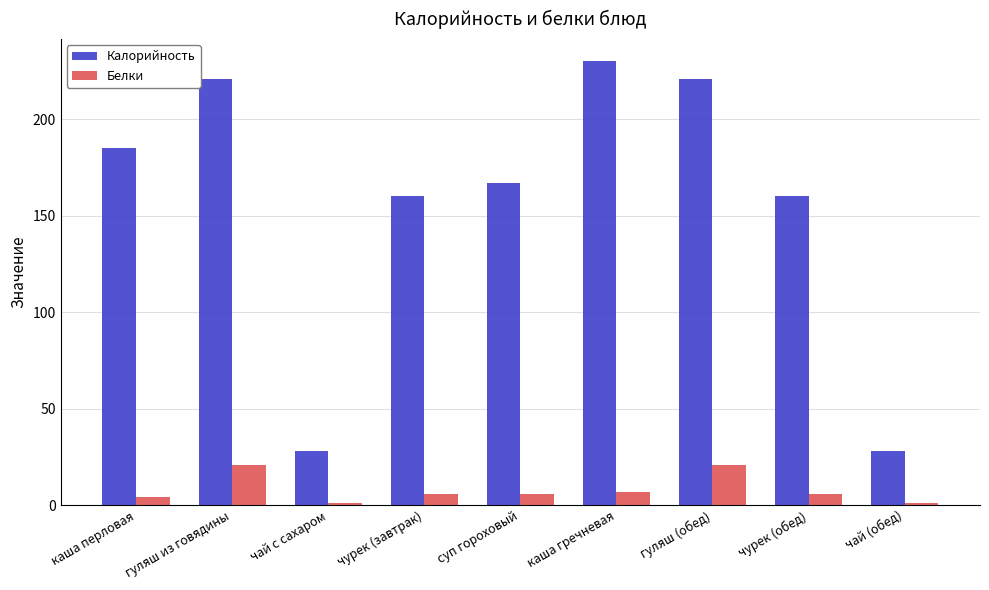

What is the value of the Калорийность bar at the 4th from the left?

160